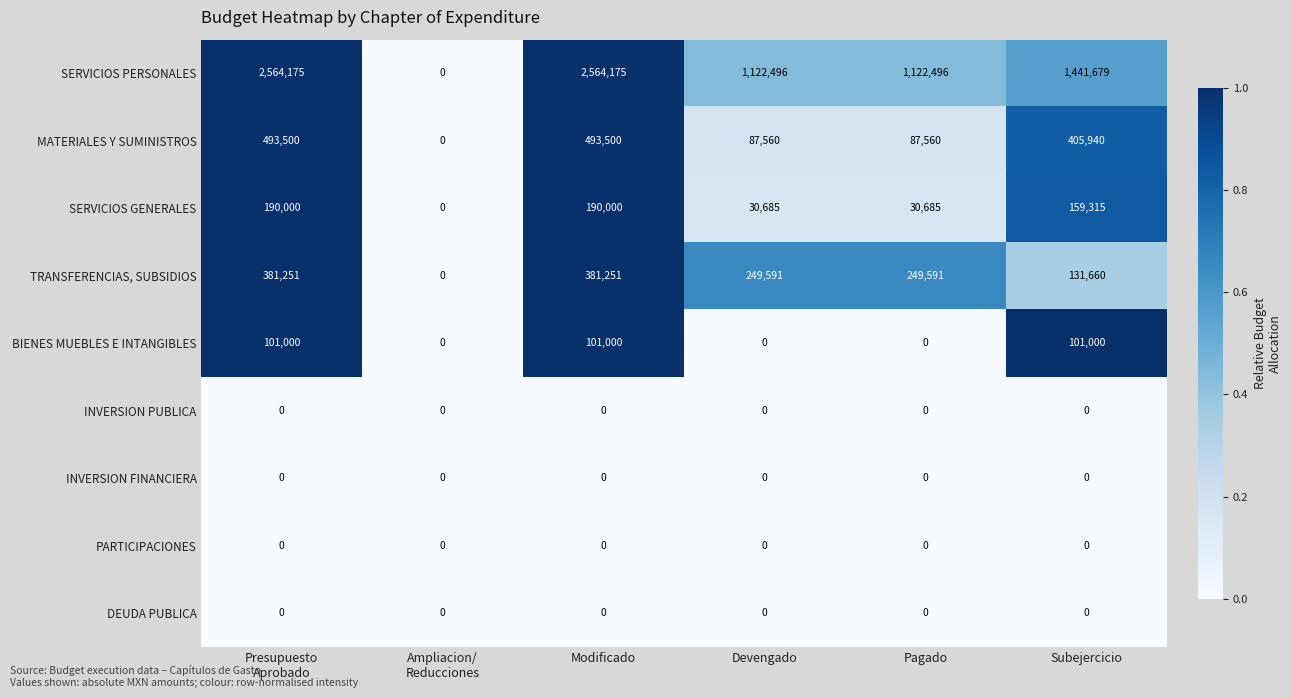

What is the highest value of the BIENES MUEBLES E INTANGIBLES series?

101000